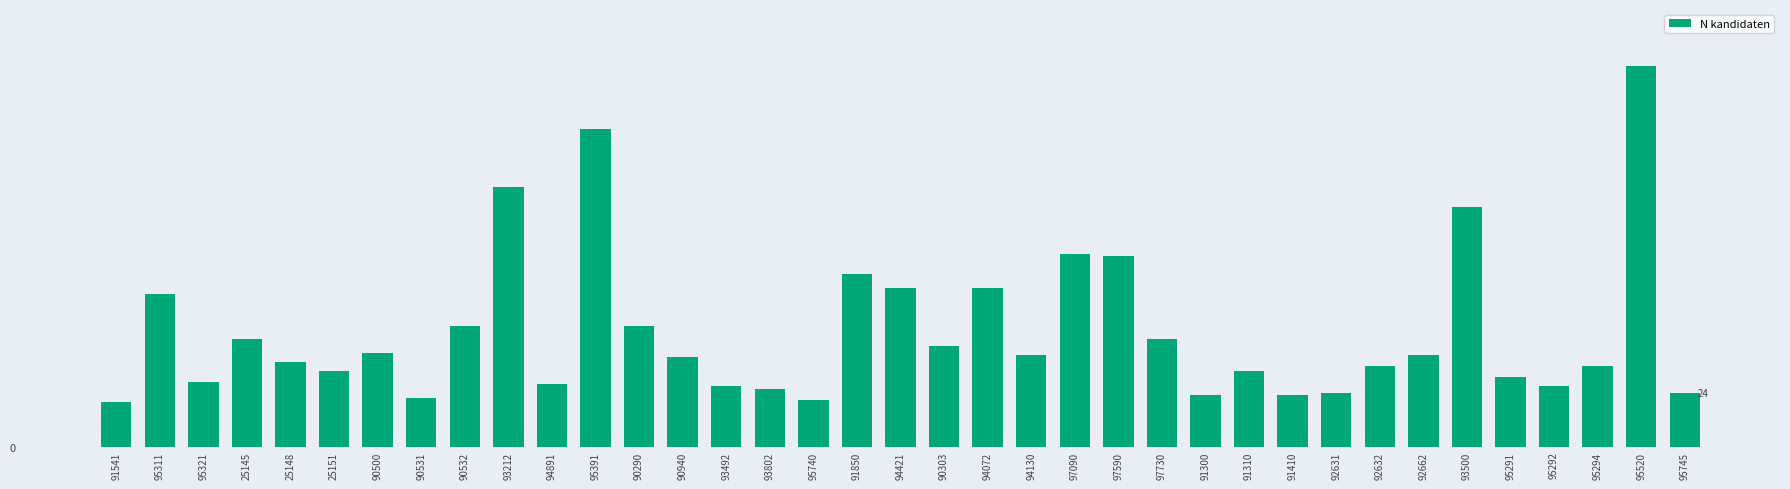

Rank the categories by value from highest to lowest.

95520, 95391, 93212, 93500, 97090, 97590, 91850, 94421, 94072, 95311, 90532, 90290, 25145, 97730, 90303, 90500, 94130, 92662, 90940, 25148, 92632, 95294, 25151, 91310, 95291, 95321, 94891, 93492, 95292, 93802, 92631, 95745, 91300, 91410, 90531, 95740, 91541